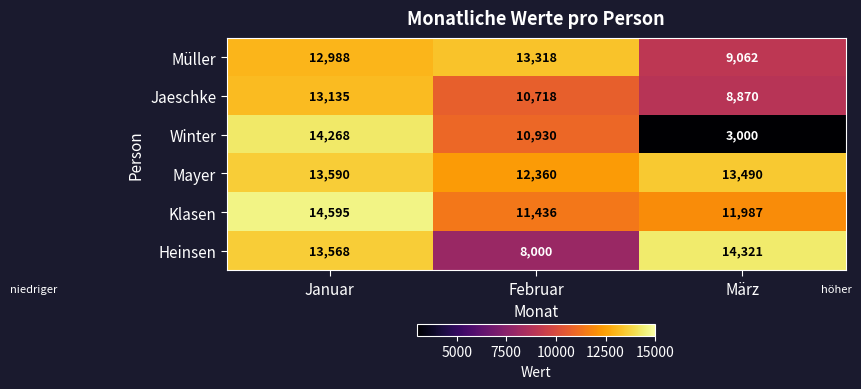

Which series has the widest spread of values?

Winter